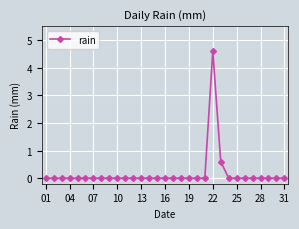

What is the sum of all values?

5.2